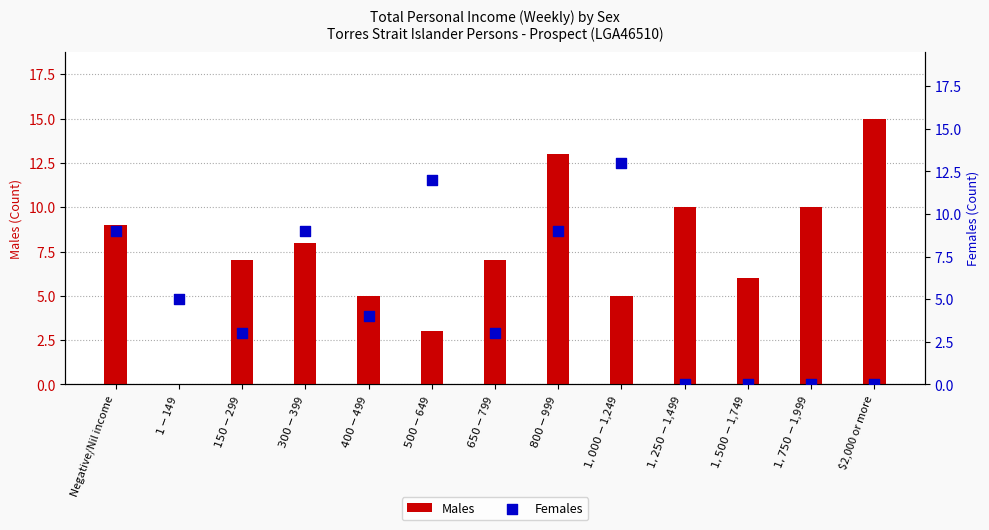

Which series has the largest total across all categories?

Males